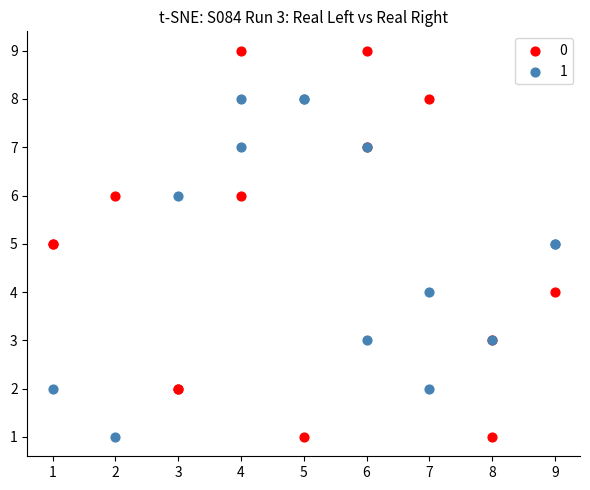

What are all the series names shown in the legend?

0, 1